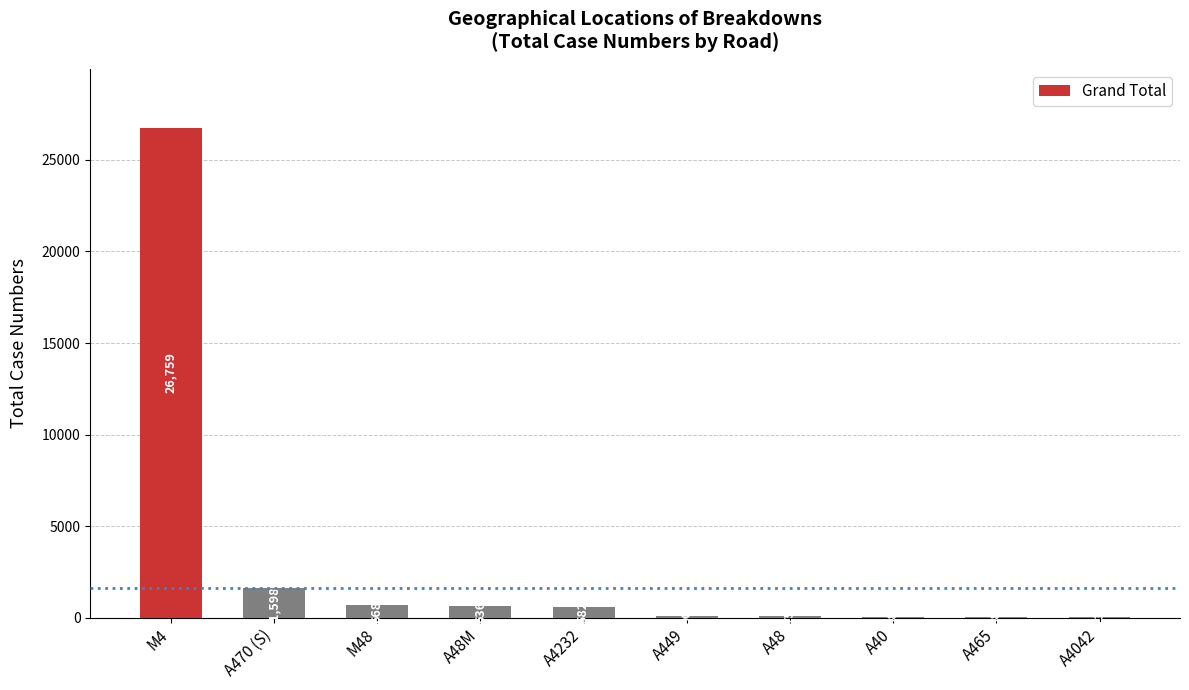

How many series are shown in this chart?

1